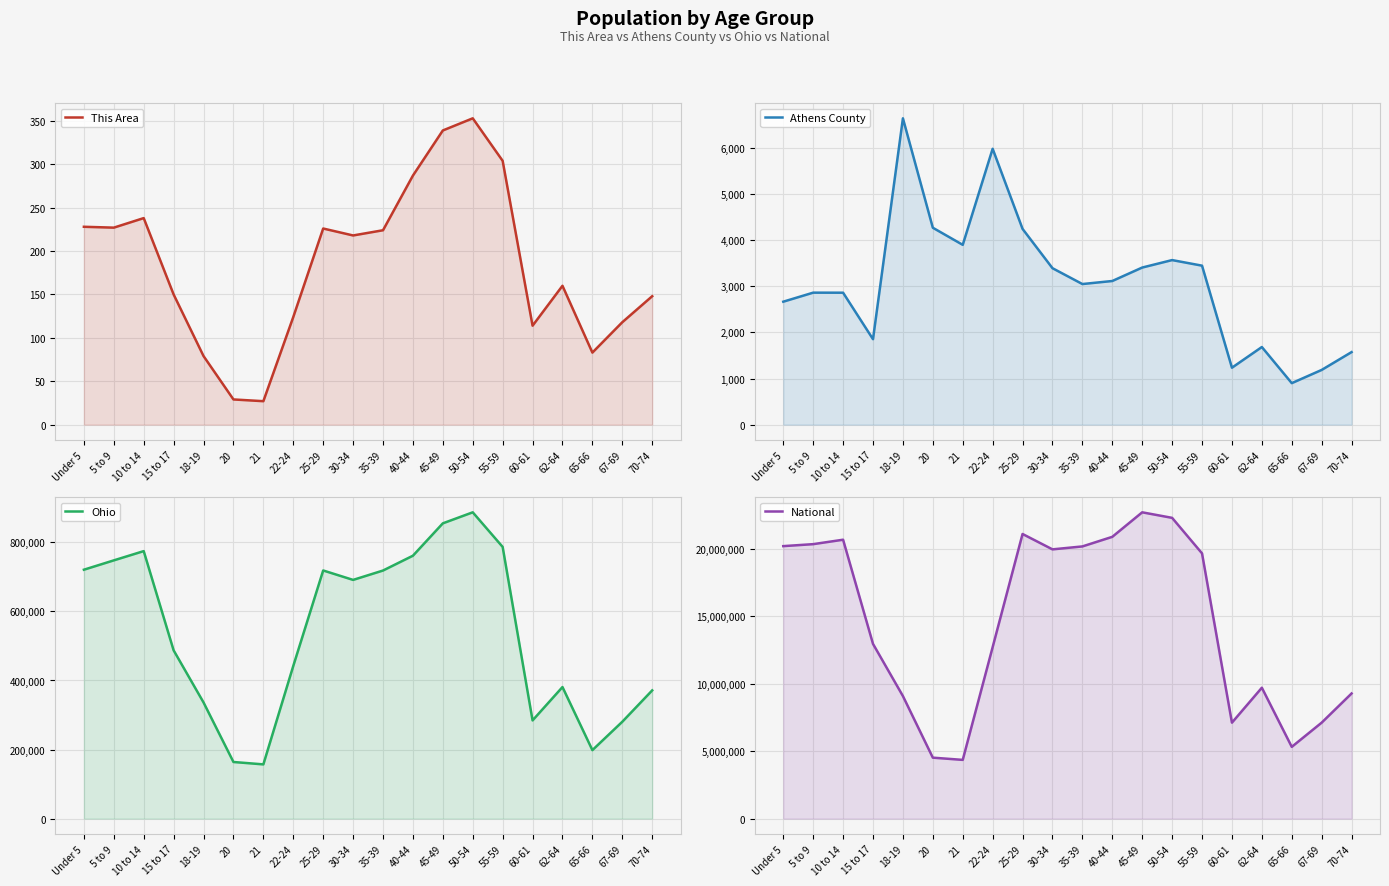

Which series has the largest total across all categories?

National